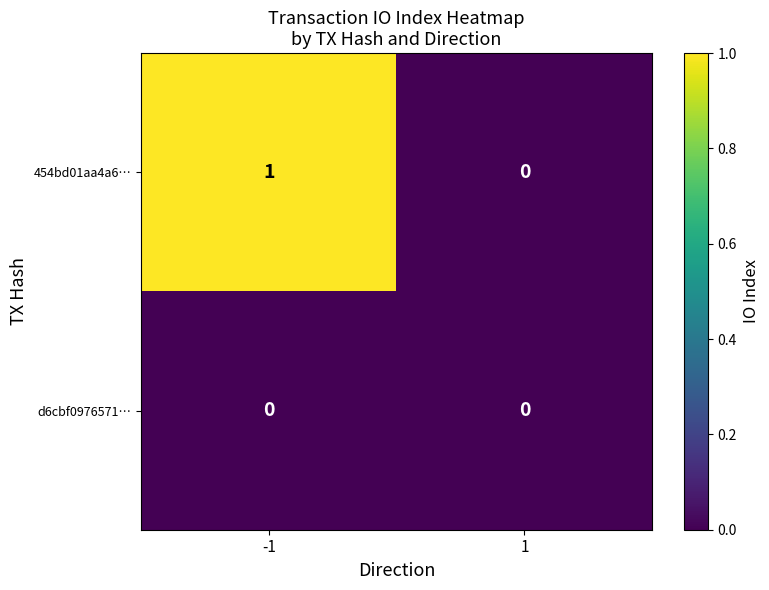

Reading left to right, what are all the values shown in this chart?

454bd01aa4a6…: 1	0
d6cbf0976571…: 0	0